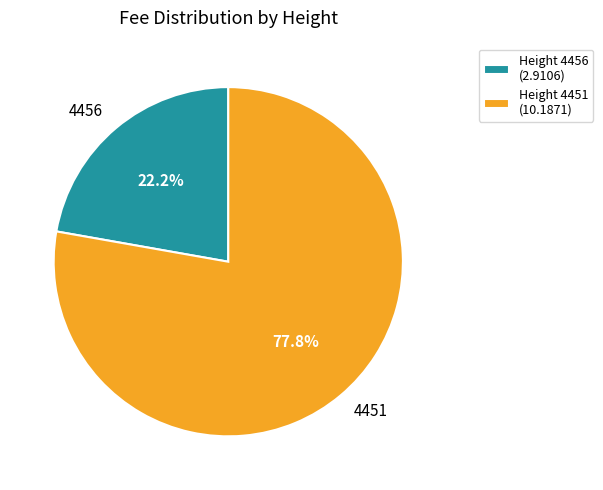

What portion of the pie excludes 4456?

77.8%